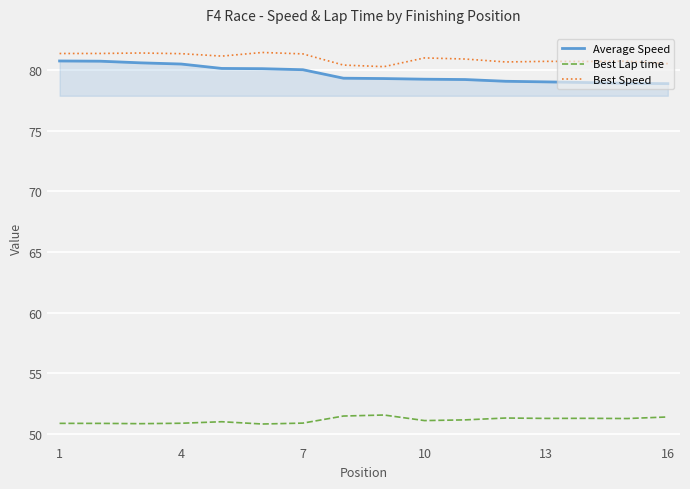

True or false: Best Speed and Best Lap time intersect in this chart.

False